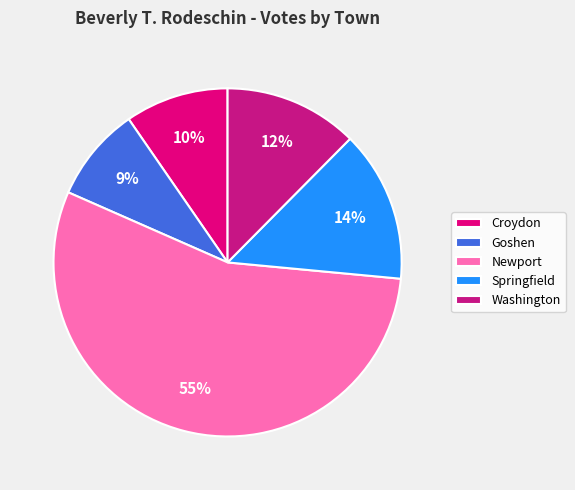

What percentage is the Springfield slice, to the nearest percent?

14%